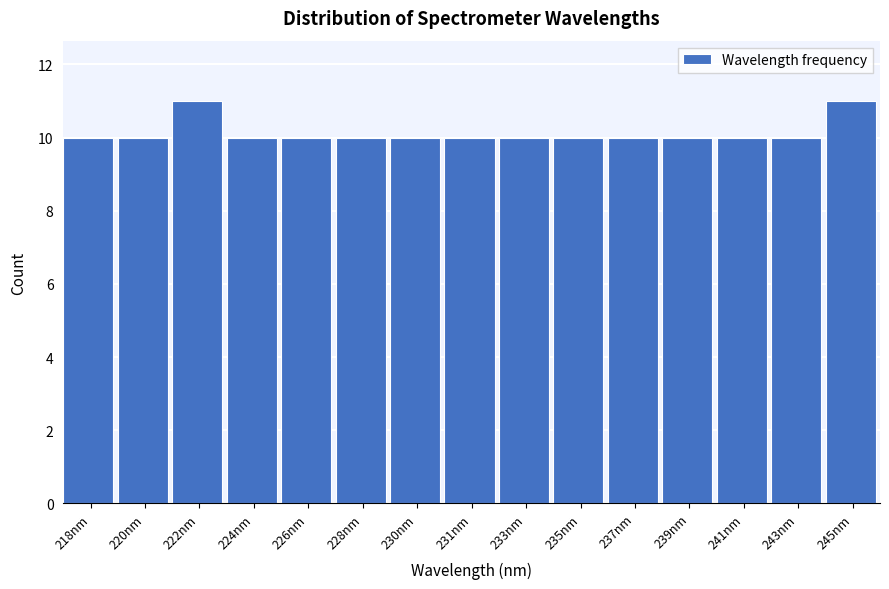

Reading left to right, what are all the values shown in this chart?

218nm=10	220nm=10	222nm=11	224nm=10	226nm=10	228nm=10	230nm=10	231nm=10	233nm=10	235nm=10	237nm=10	239nm=10	241nm=10	243nm=10	245nm=11